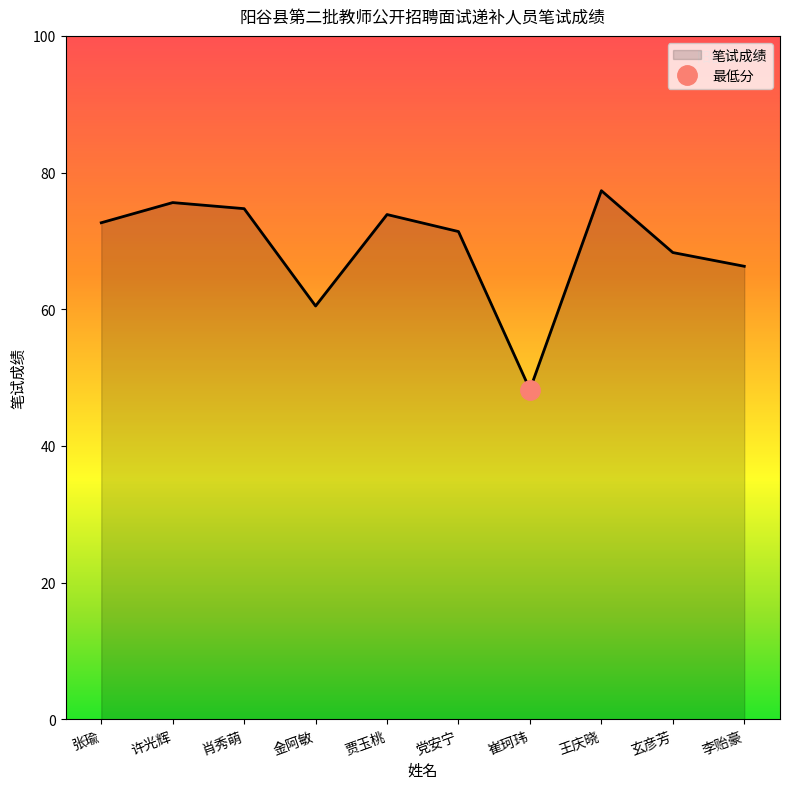

What is the minimum value shown in the chart?

48.2